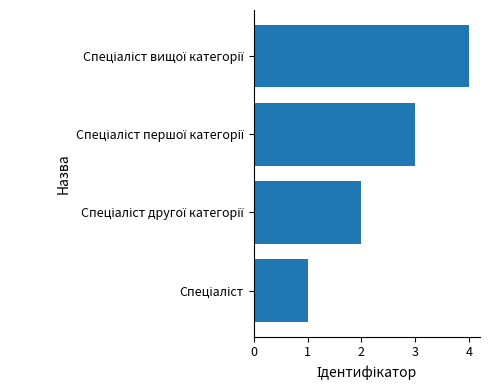

How many values are below 3?

2